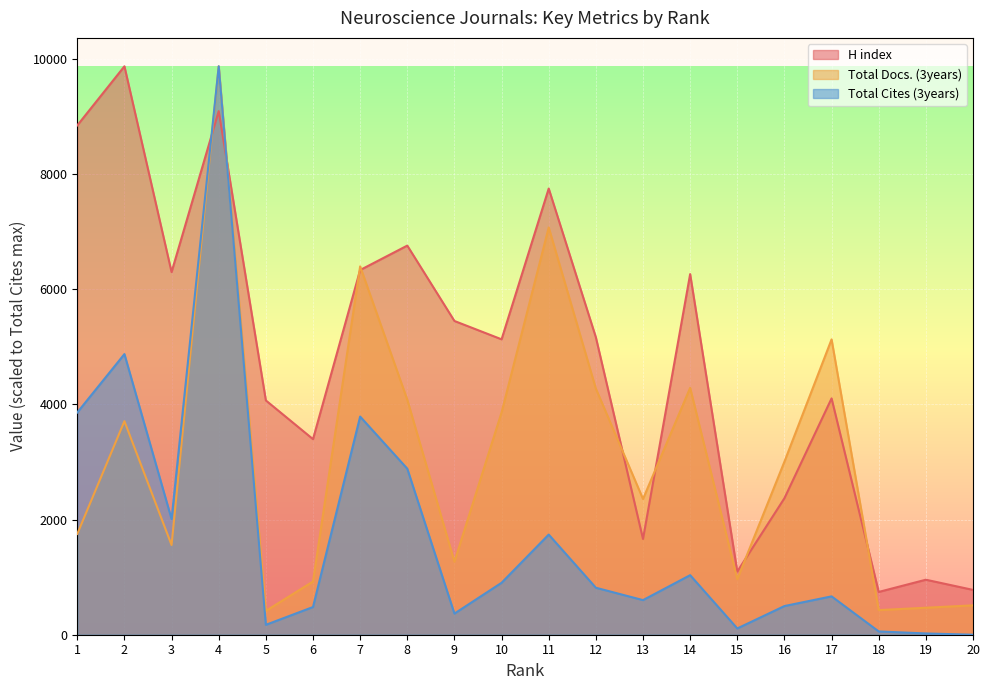

What is the maximum value shown in the chart?

9870.0